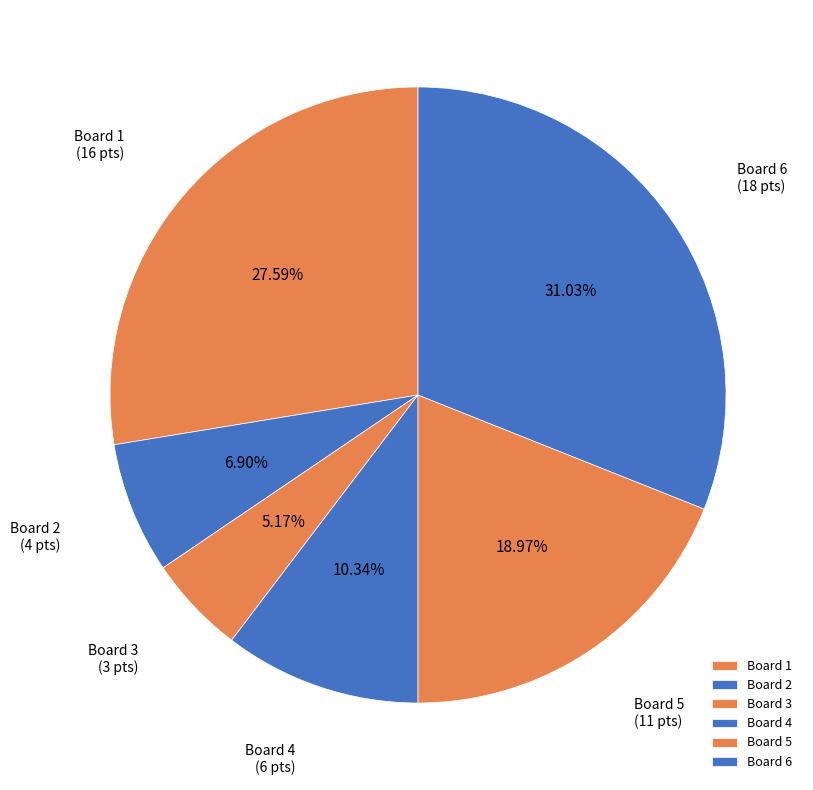

Rank the categories by value from highest to lowest.

Board 6, Board 1, Board 5, Board 4, Board 2, Board 3